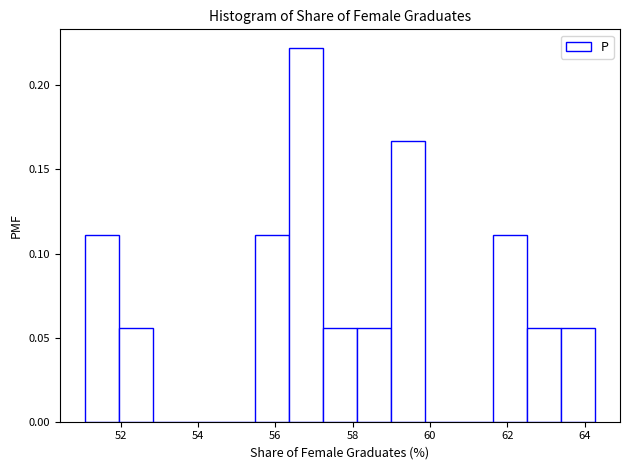

What is the height of the bar covering 51.0 to 52.0 on the x-axis? Neither the bar edges nor the heights are printed on the chart, so give them approximately, as read against the axes.

0.110